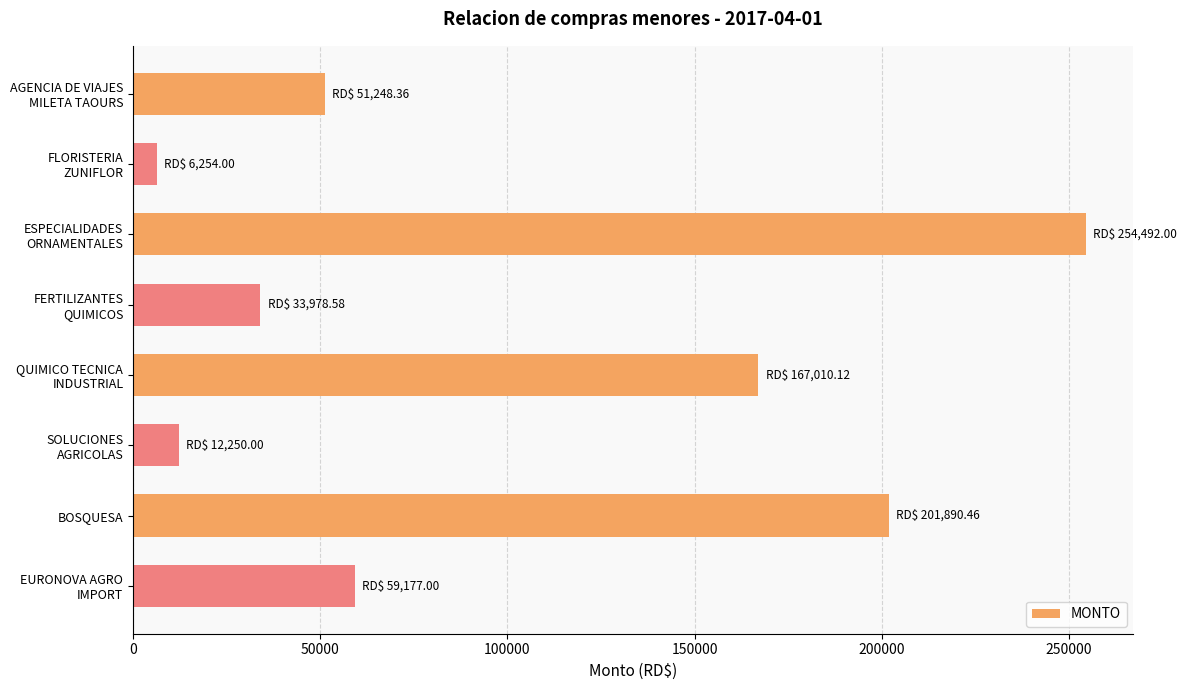

What is the difference between the maximum and minimum values?

248238.0